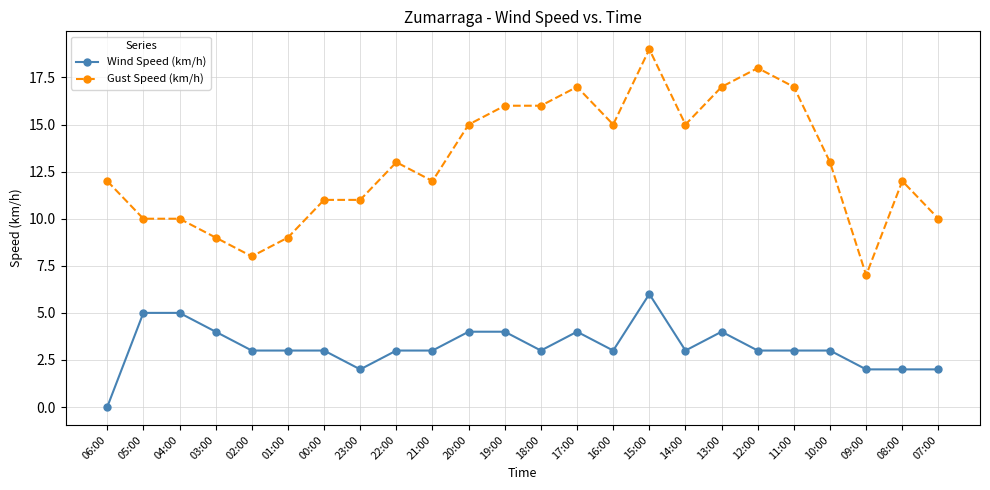

What is the sum of all Wind Speed (km/h) values?

77